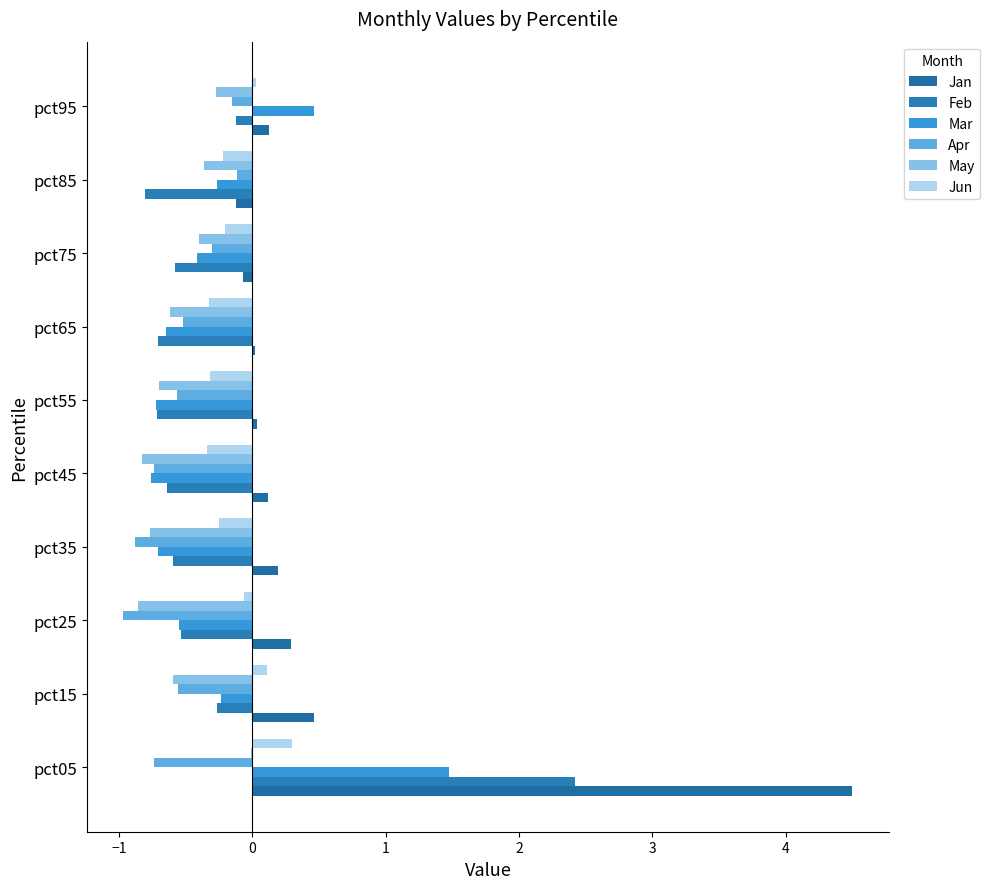

At which label is May closest to 0?

pct05